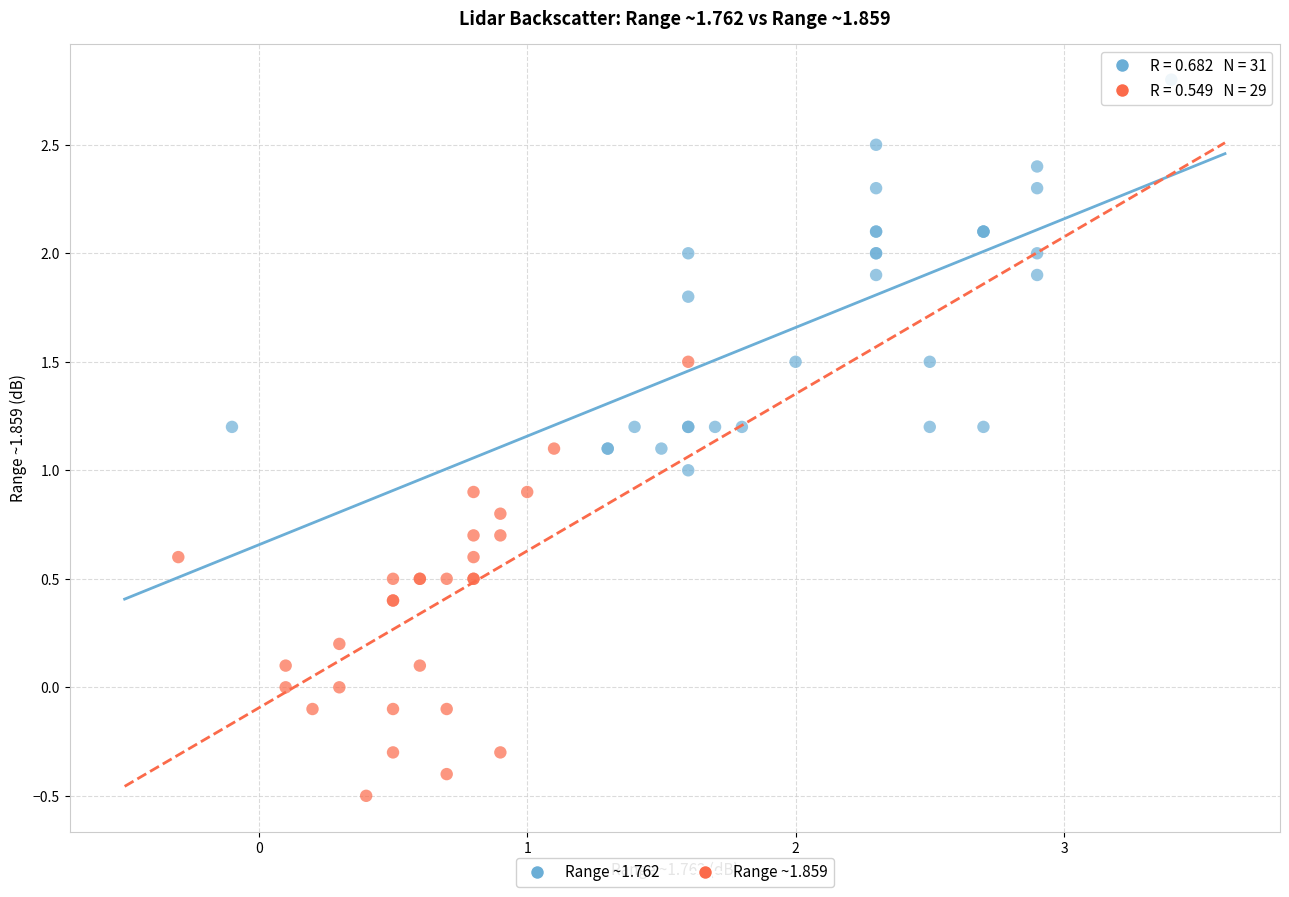

Which series reaches the minimum Y coordinate?

Range ~1.859